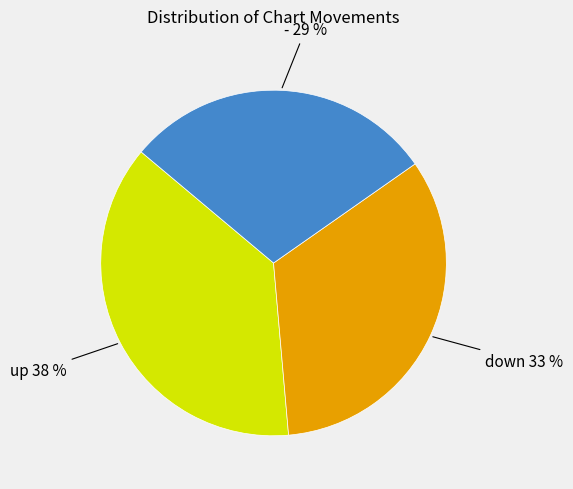

To the nearest percent, what is the average slice percentage?

33%